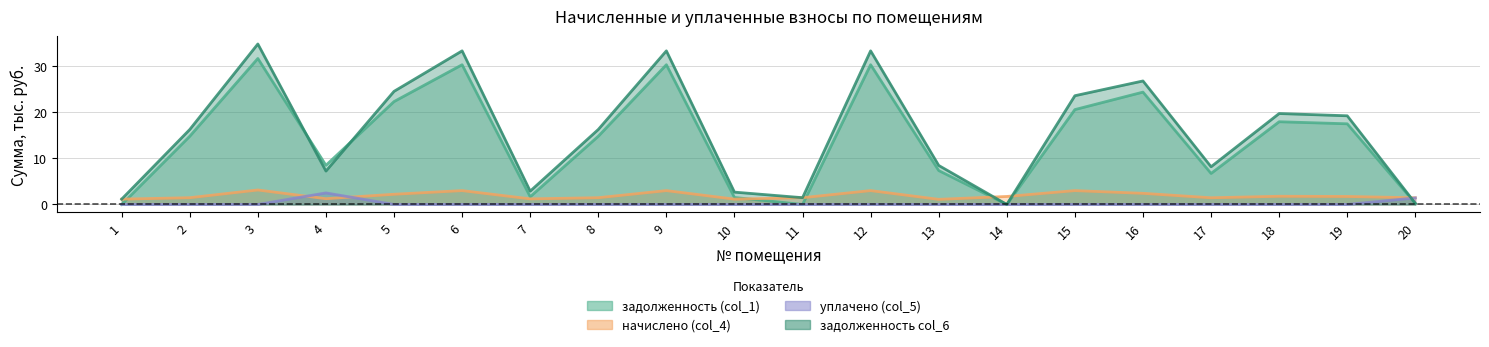

What is the difference between the maximum and minimum values in the уплачено (col_5) series?

2.5